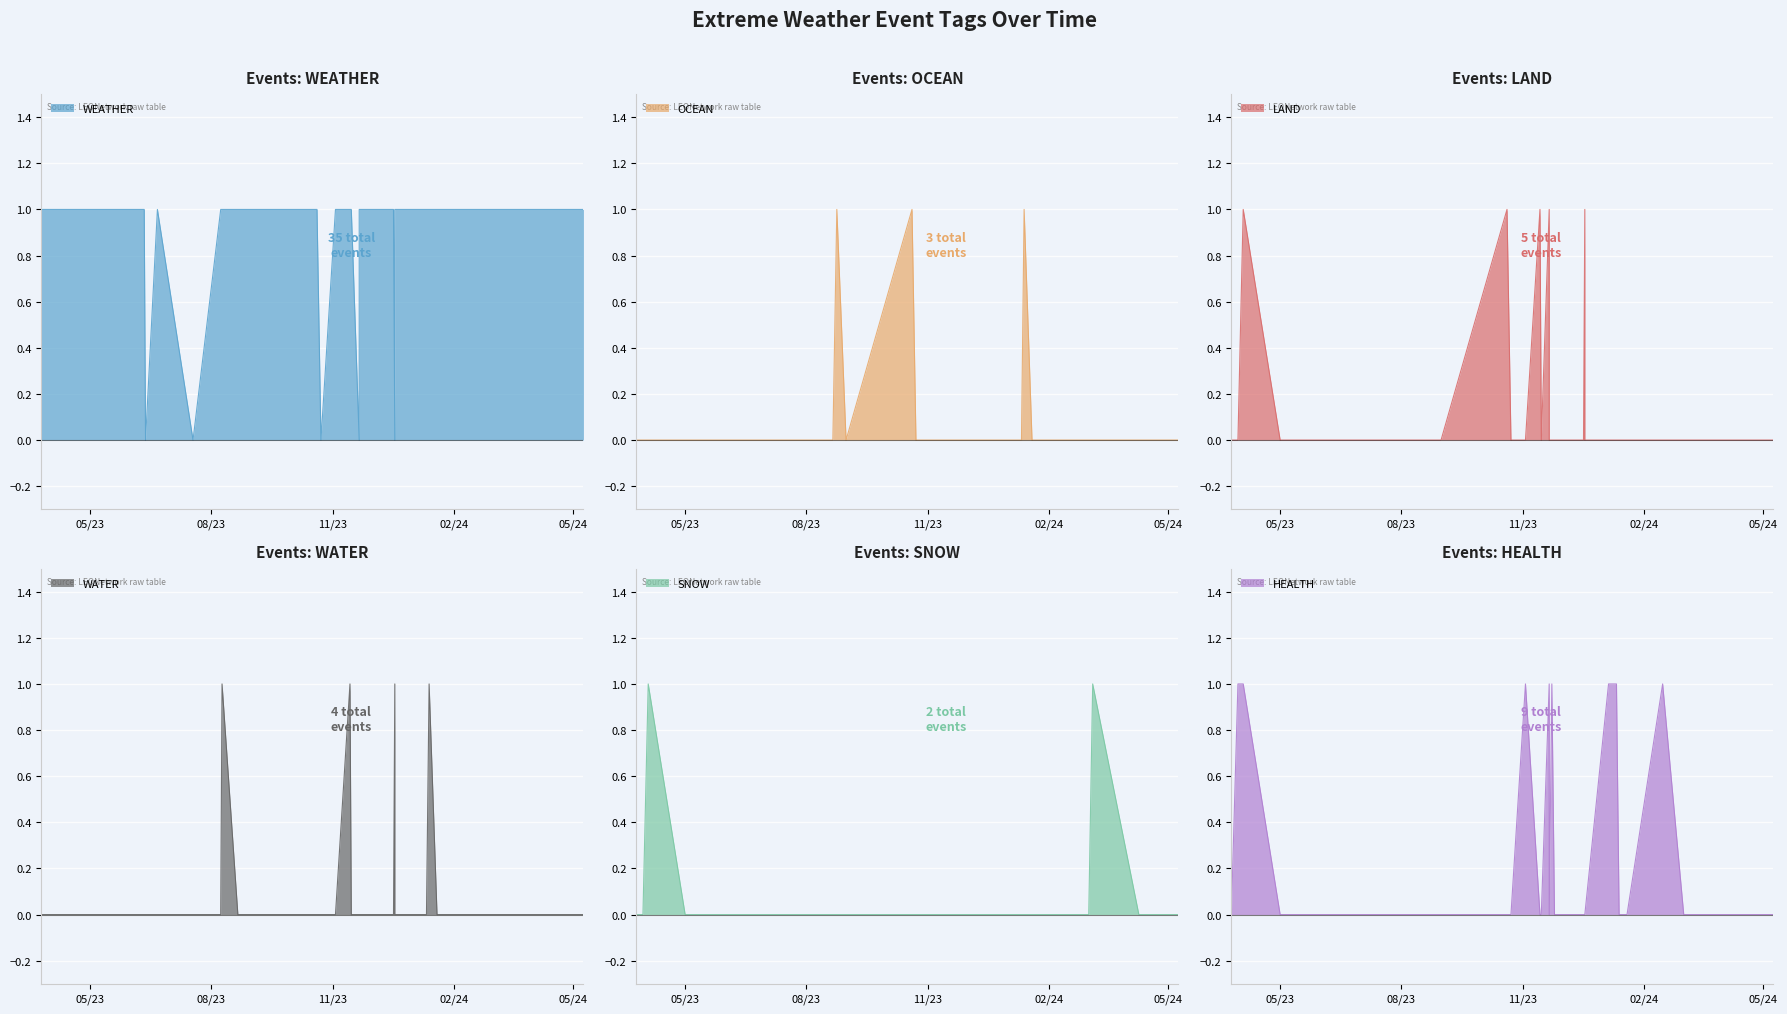

What is the sum of the SNOW values at 37 and 14?

1